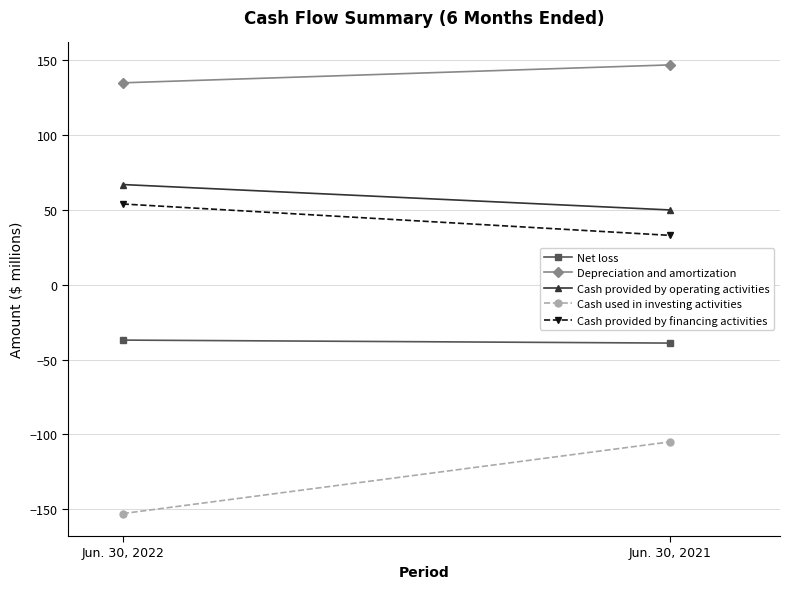

What are all the series names shown in the legend?

Net loss, Depreciation and amortization, Cash provided by operating activities, Cash used in investing activities, Cash provided by financing activities